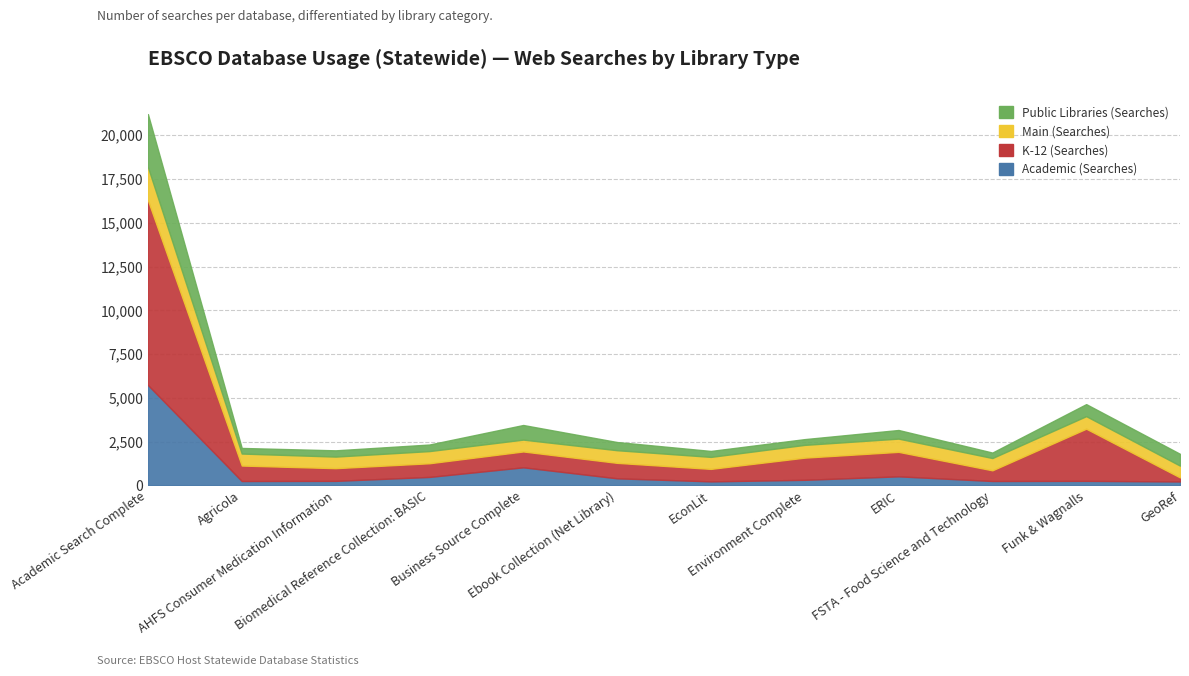

At how many categories does at least one series exceed 4996?

1